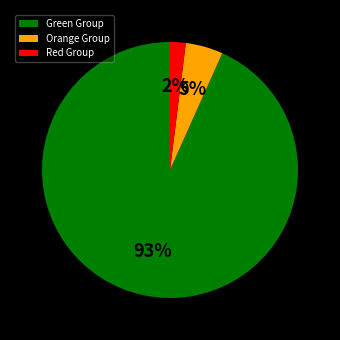

To the nearest percent, what is the average slice percentage?

33%